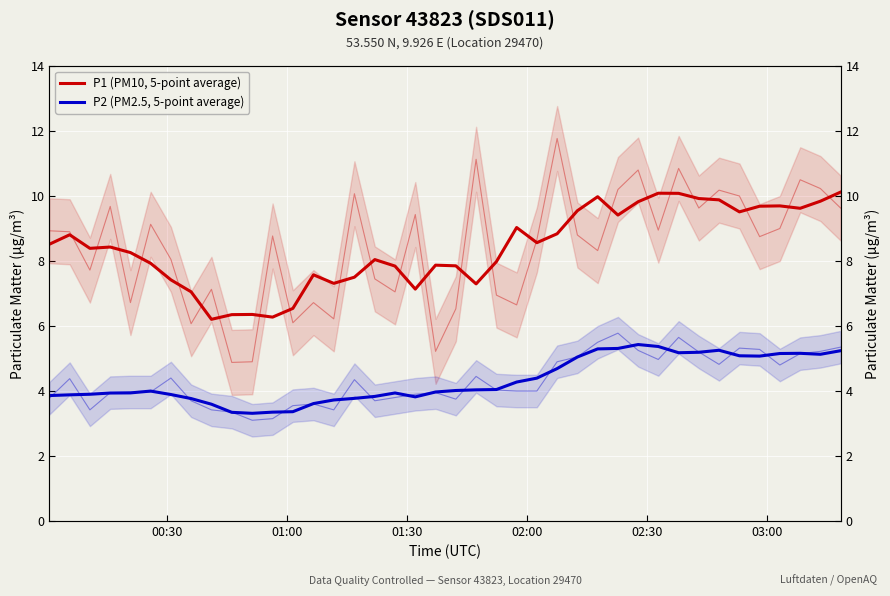

What is the greatest value displayed?

10.1